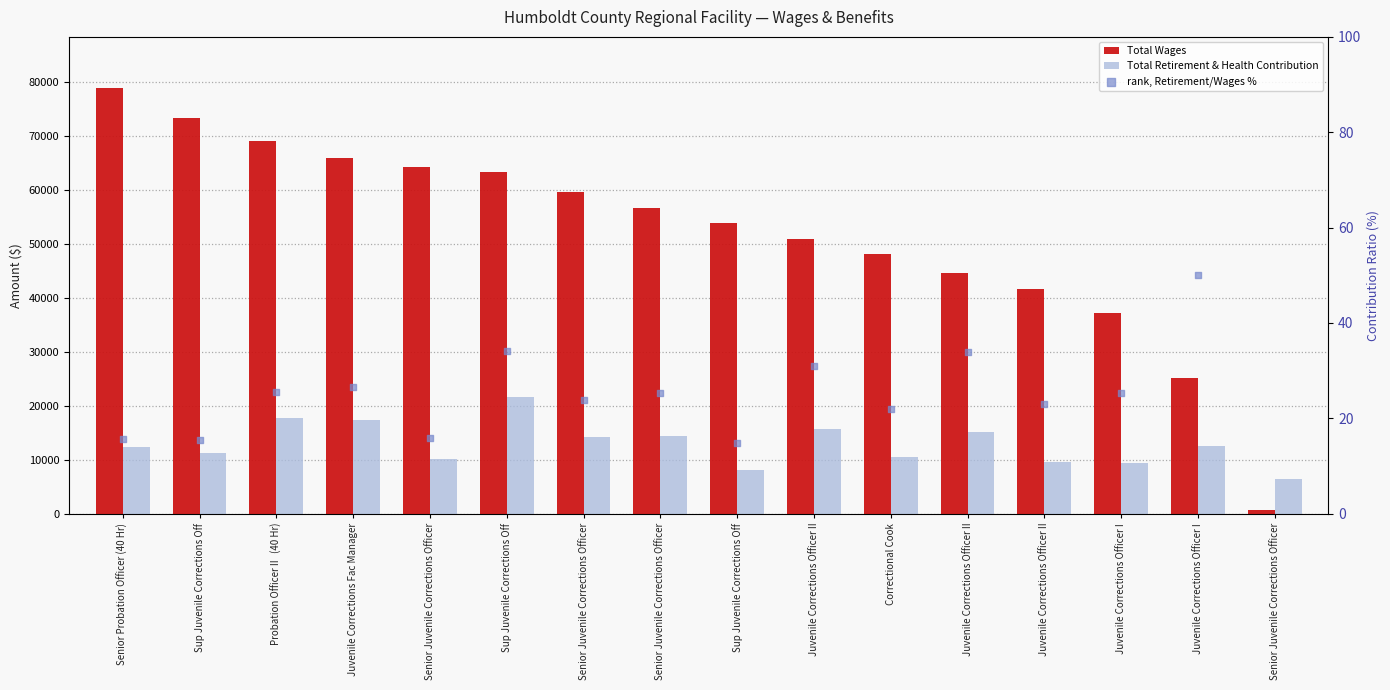

Is the value of Total Wages at Juvenile Corrections Officer II greater than the value of rank, Retirement/Wages % at Senior Juvenile Corrections Officer?

Yes